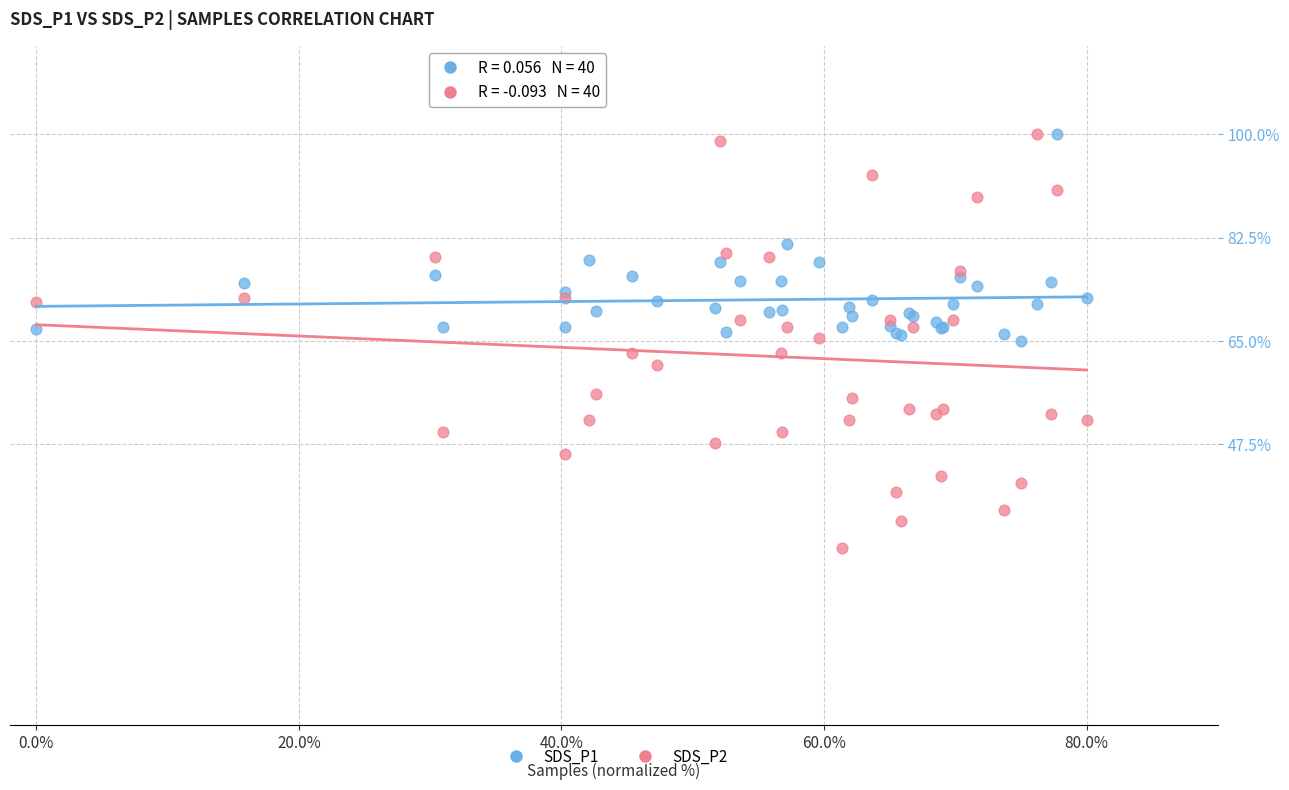

Which series has the largest Y range (max minus min)?

SDS_P2